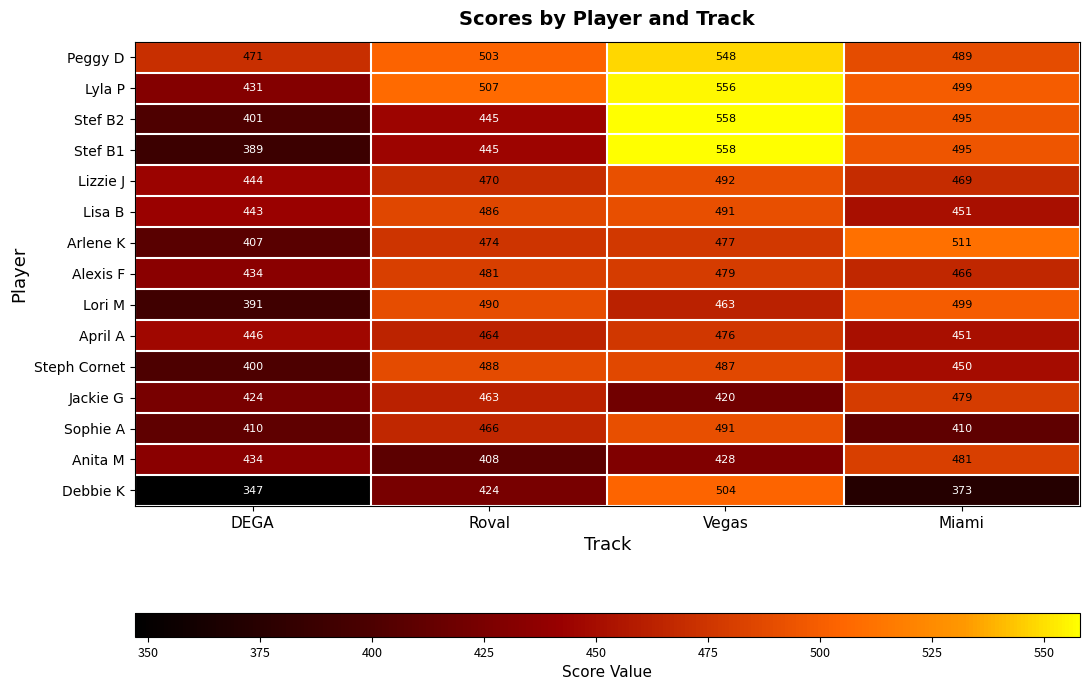

At which category does the chart reach its minimum across all series?

DEGA